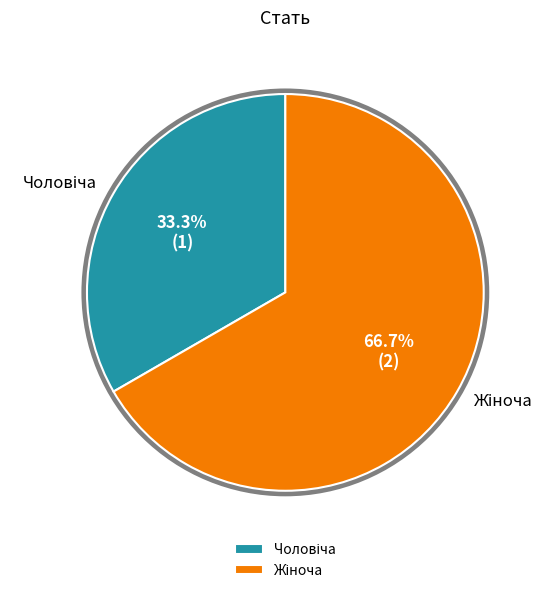

To the nearest percent, what is the average slice percentage?

50%